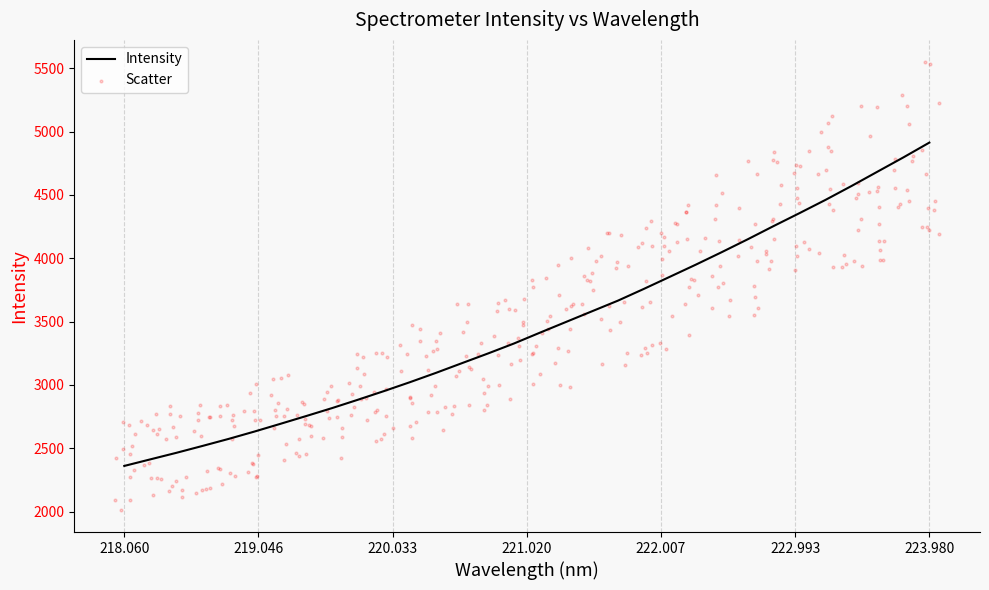

Between 218.442 and 218.2508, which is larger?

218.442